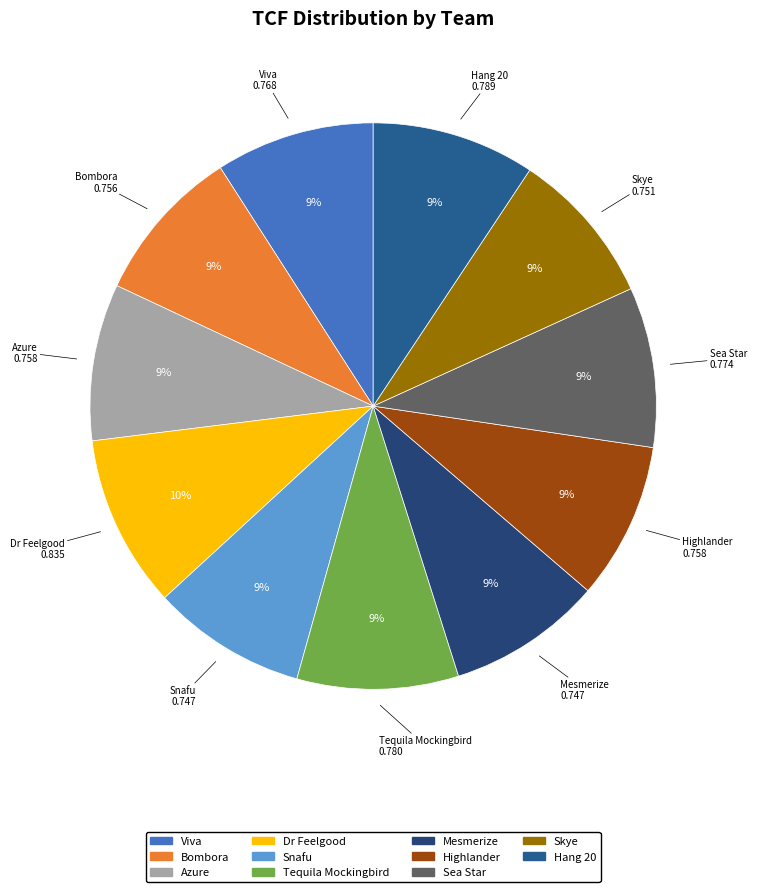

Is it true that Sea Star is 21% of the pie?

False